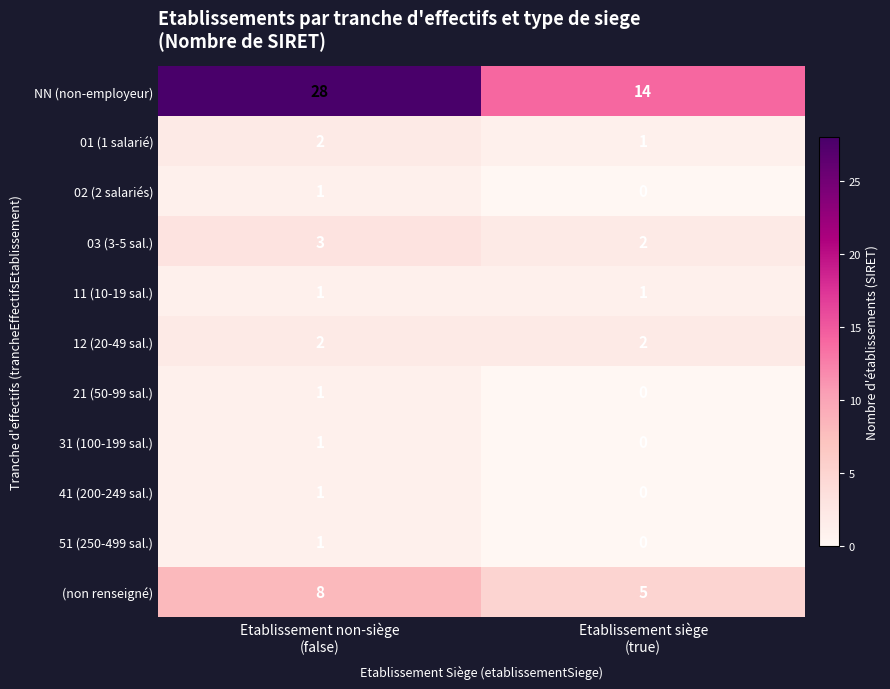

Reading right to left, extract all data points from this chart.

NN (non-employeur): 14	28
01 (1 salarié): 1	2
02 (2 salariés): 0	1
03 (3-5 sal.): 2	3
11 (10-19 sal.): 1	1
12 (20-49 sal.): 2	2
21 (50-99 sal.): 0	1
31 (100-199 sal.): 0	1
41 (200-249 sal.): 0	1
51 (250-499 sal.): 0	1
(non renseigné): 5	8